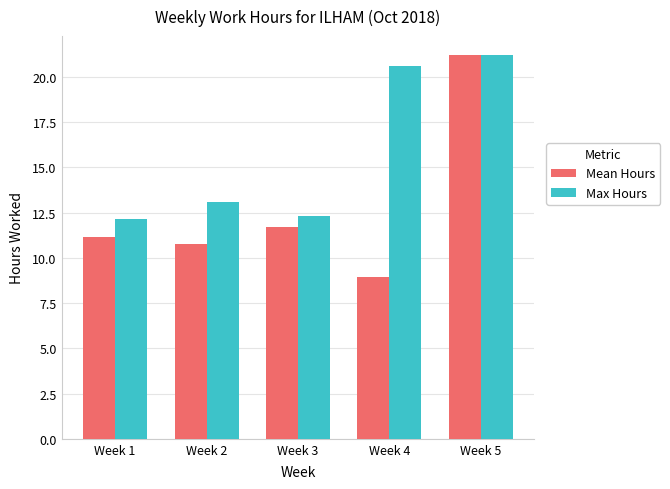

What is the total value across all series at Week 5?

42.4